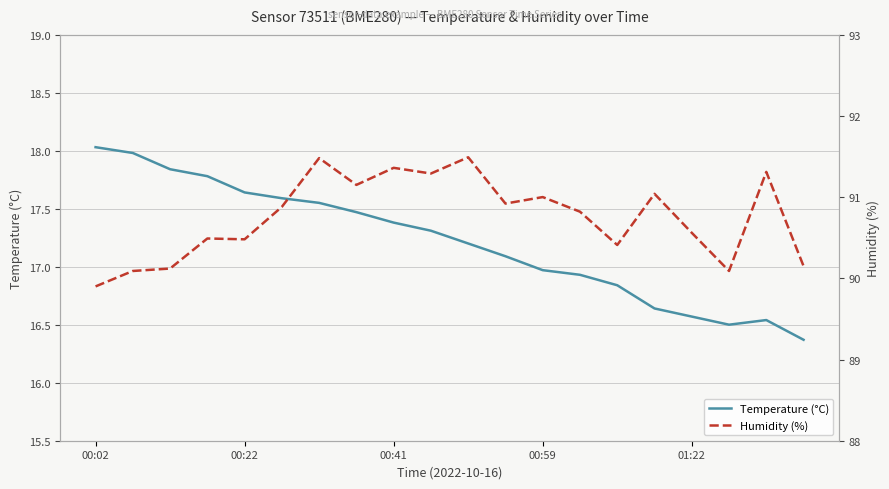

Is it true that Temperature (°C) equals 6.8 at 18?

False